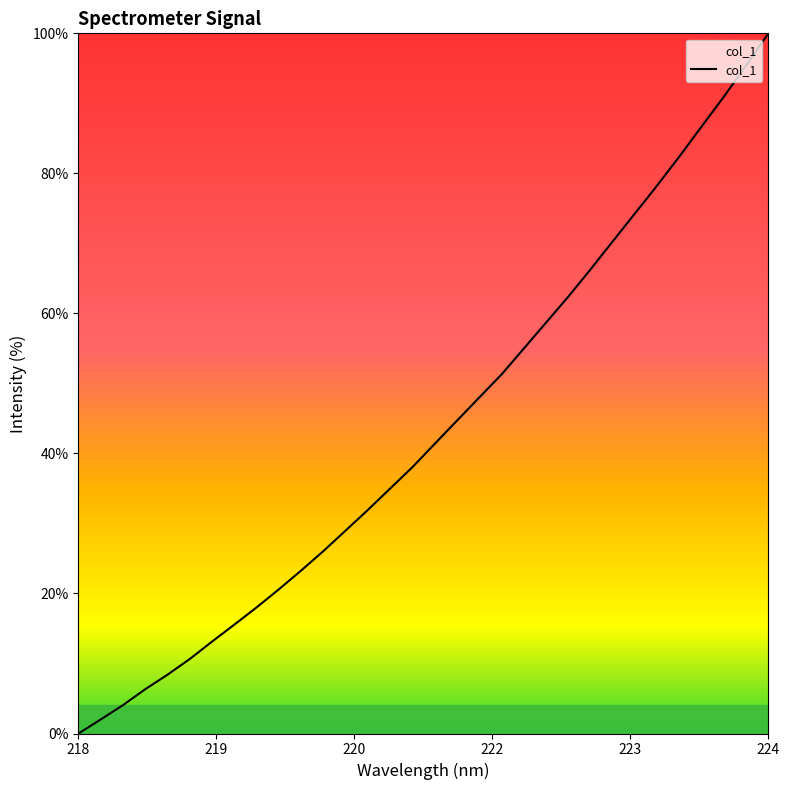

What is the maximum value shown in the chart?

100.0